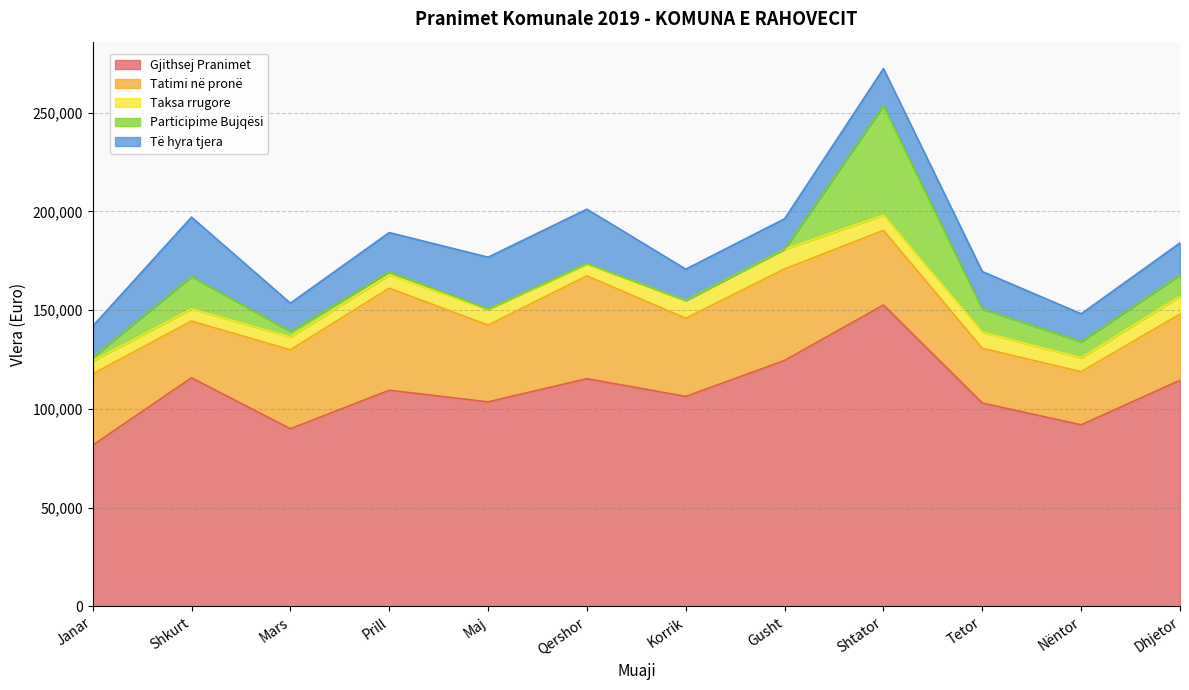

True or false: Të hyra tjera and Participime Bujqësi cross at least once.

True